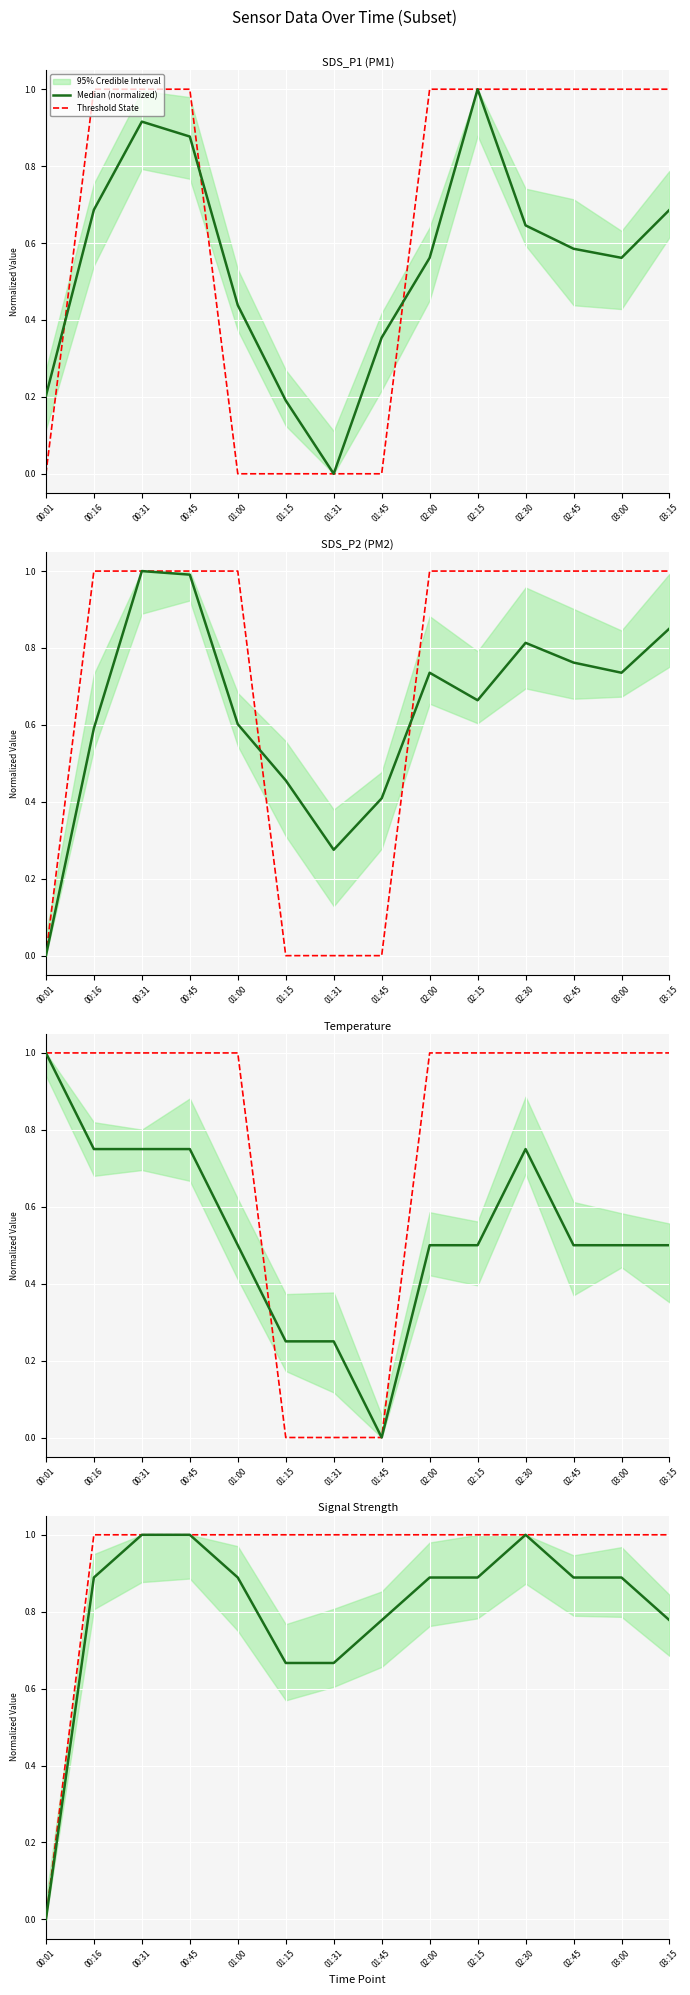

Between 01:00 and 01:15, which series saw the biggest shift?

Median (normalized)